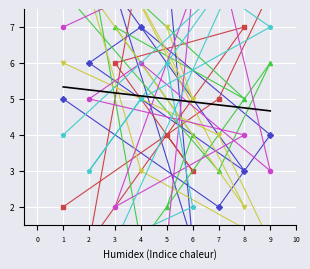

The col_9 series shows 8 at 6. True or false?

True